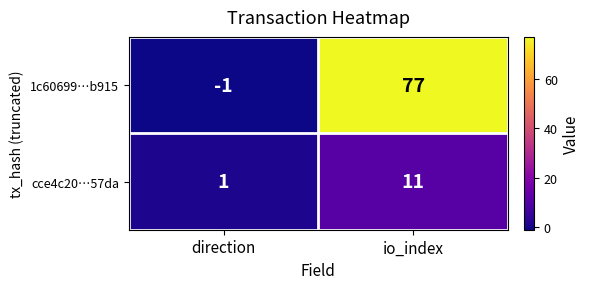

List the series in order of their peak value, highest first.

1c60699…b915, cce4c20…57da